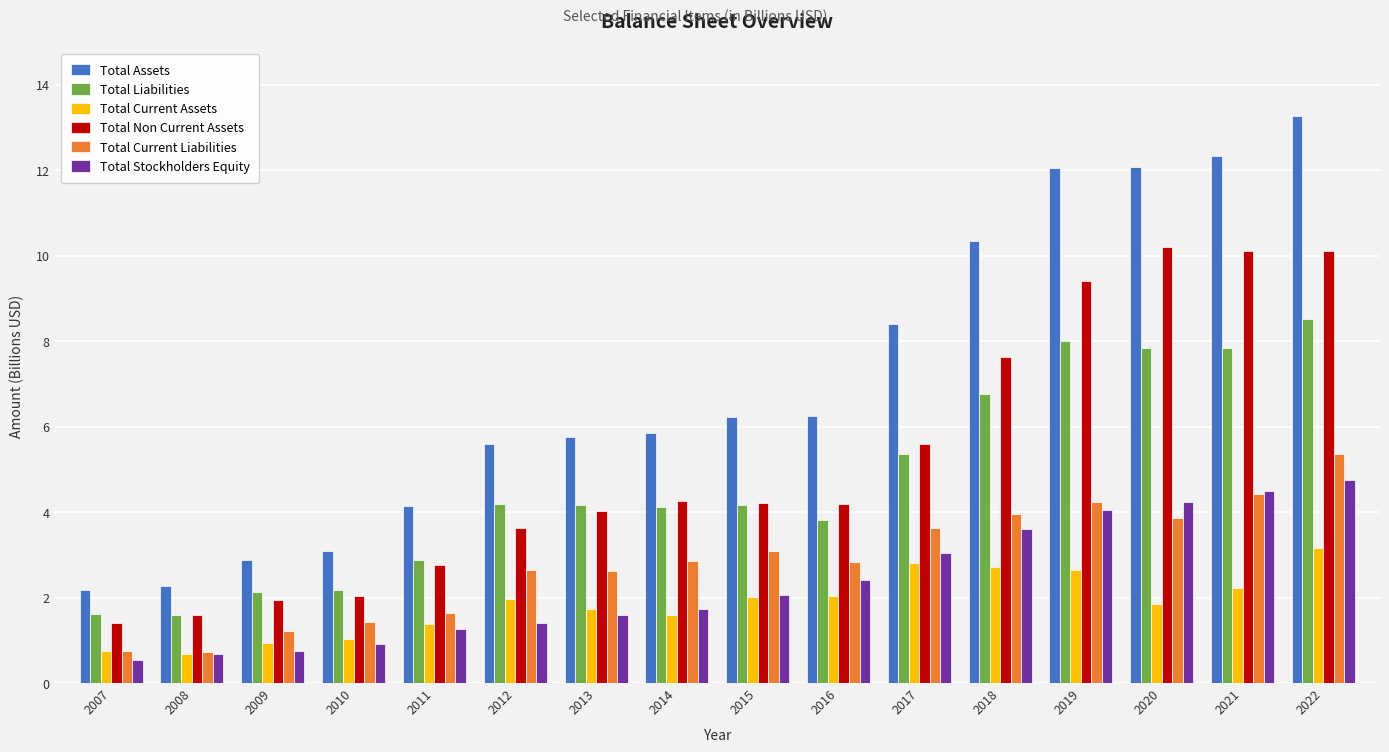

What is the average value of the Total Liabilities series?

4.7